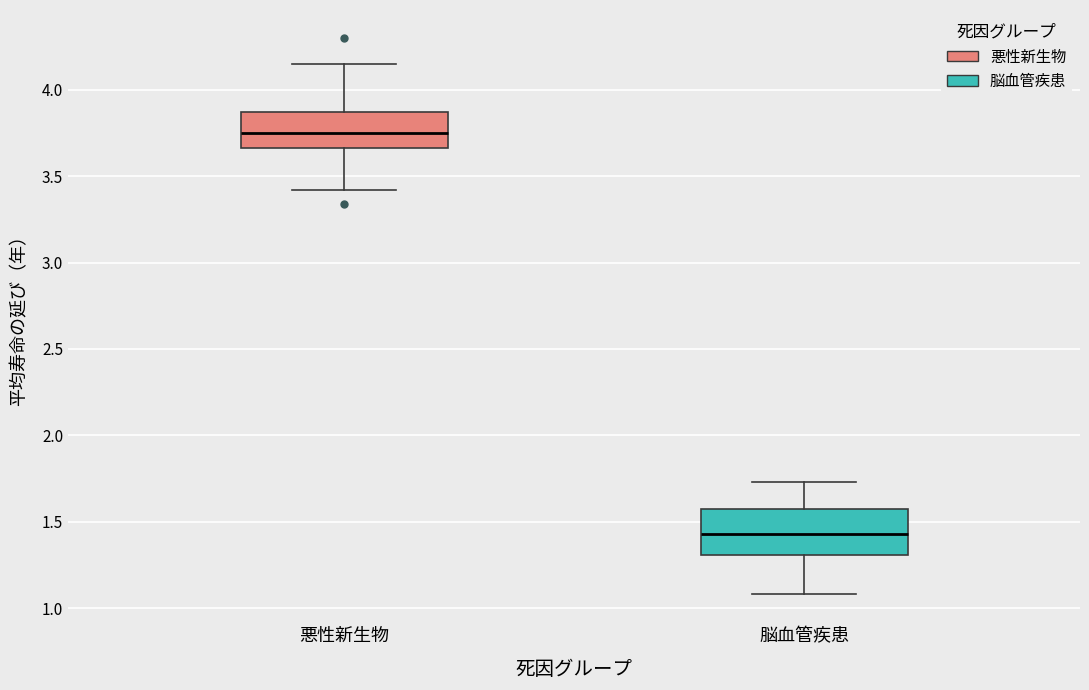

Reading left to right, transcribe this box plot: for each box, give where its median line is, the range the box spans, and where its two whiskers end, as read against the y-axis. The values are not printed on the chart, so give them approximately, as read against the axis.

悪性新生物: median 3.75, box 3.65 to 3.85, whiskers 3.40 to 4.15
脳血管疾患: median 1.45, box 1.30 to 1.60, whiskers 1.10 to 1.75